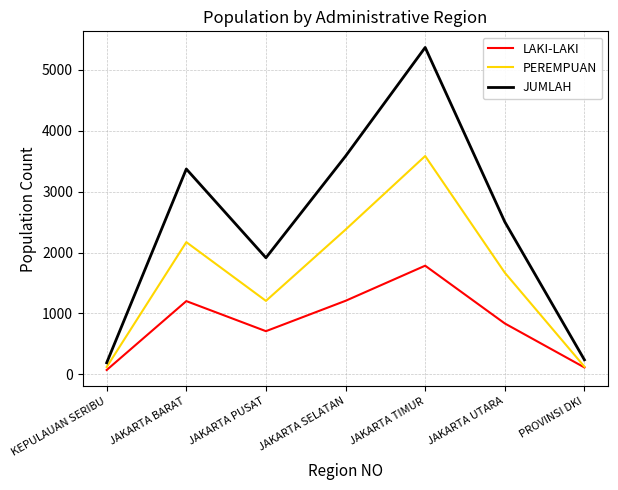

What are all the series names shown in the legend?

LAKI-LAKI, PEREMPUAN, JUMLAH